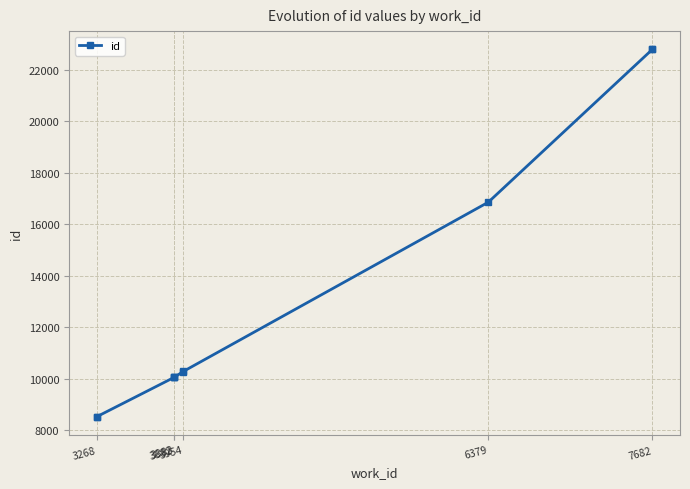

What is the smallest value displayed?

8527